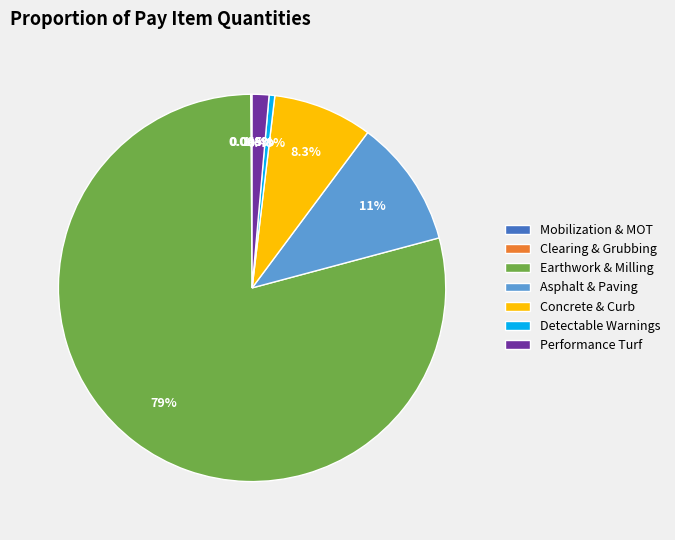

What is the largest slice in the pie chart?

Earthwork & Milling